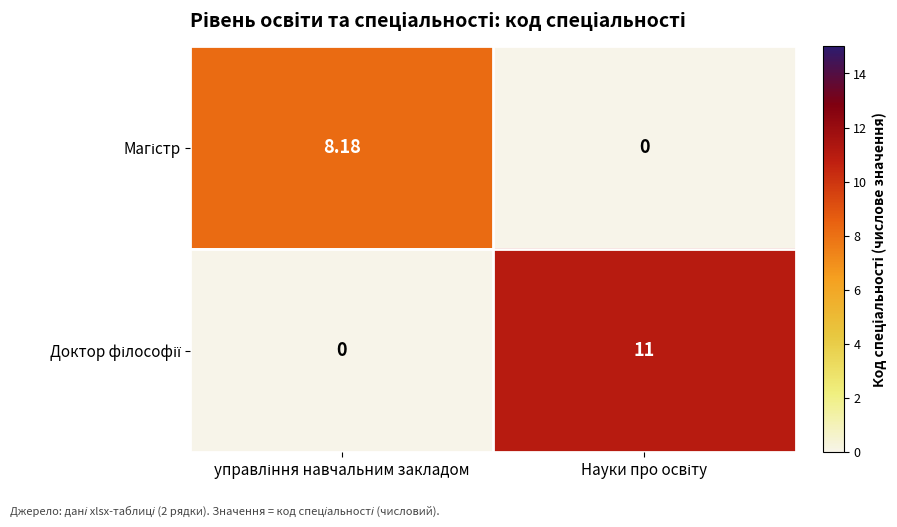

What is the difference between the highest and lowest values at Науки про освіту?

11.0